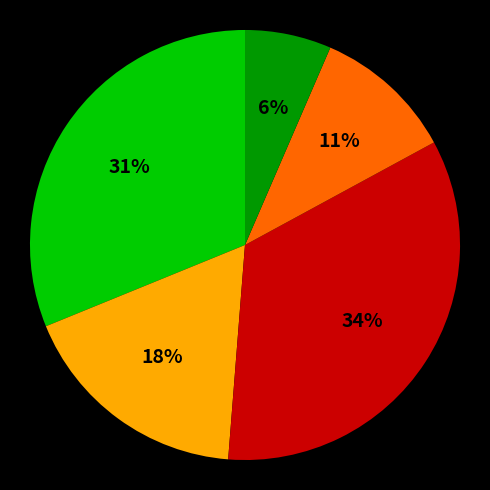

Is there any slice that represents more than half of the pie?

No